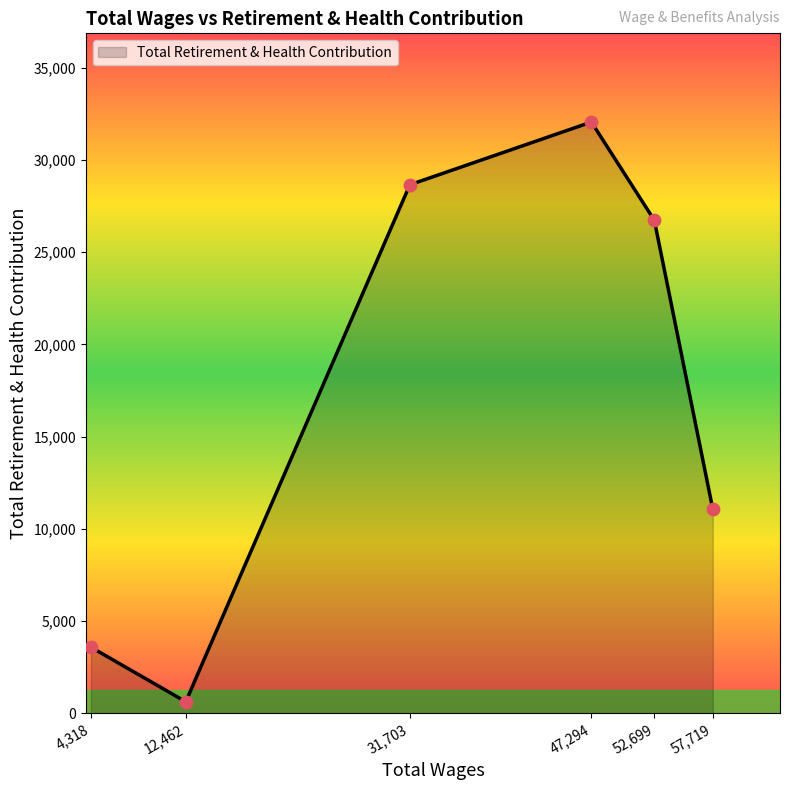

What is the change in value from 31,703 to 52,699?

-1925